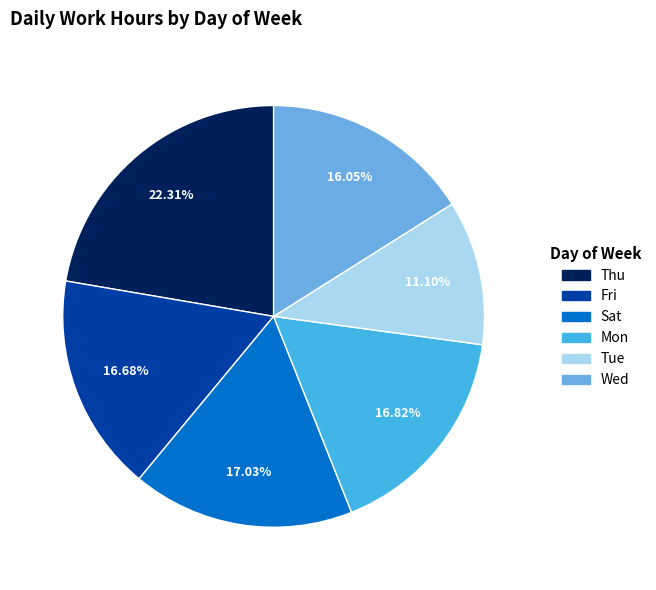

To the nearest percent, what is the average slice percentage?

17%